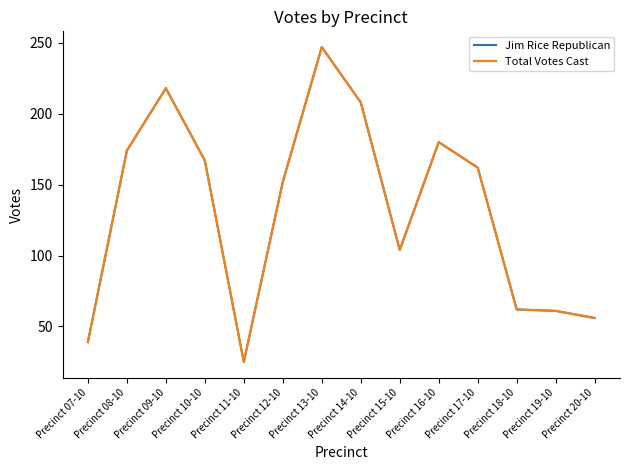

Is this an area chart (filled region under the line)?

No